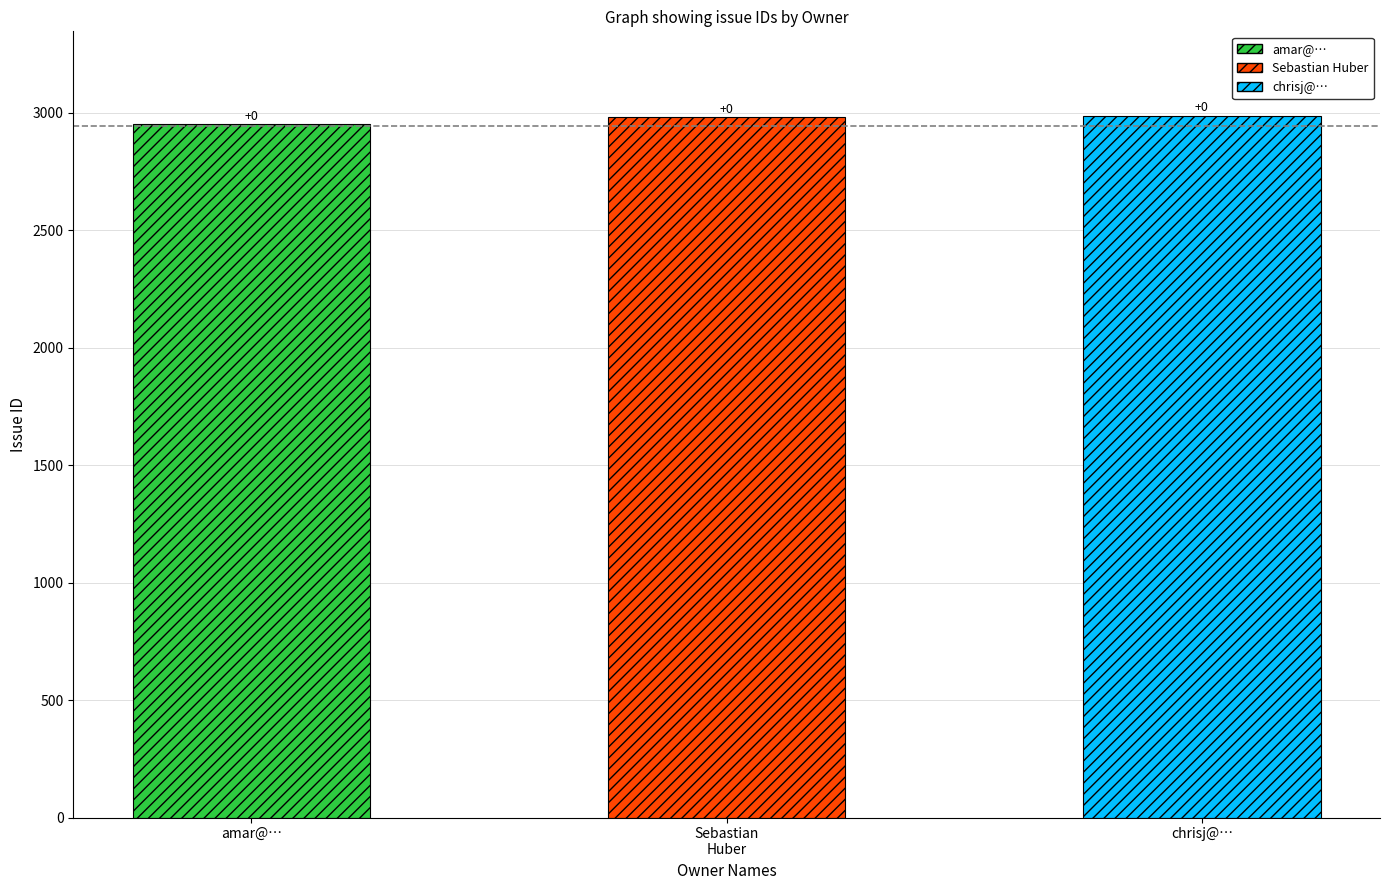

Are the bars grouped side by side (vs. stacked)?

No